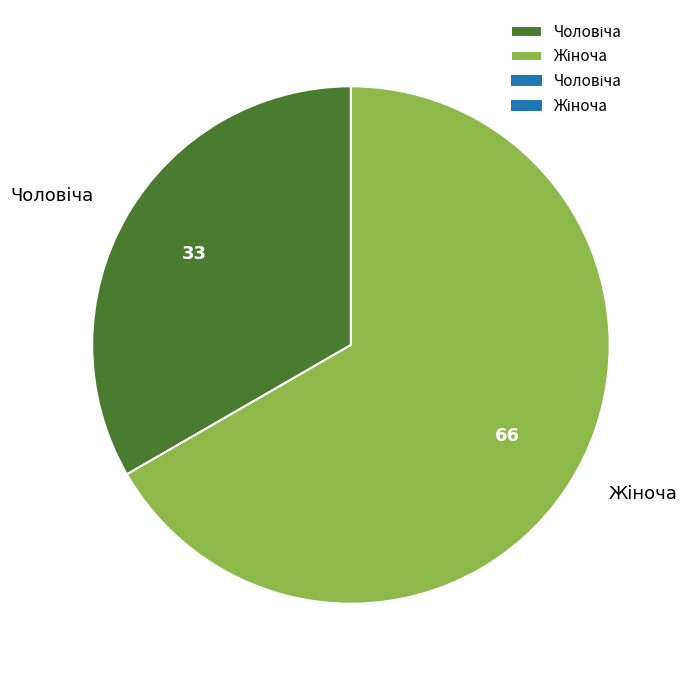

How many slices are in this pie chart?

2